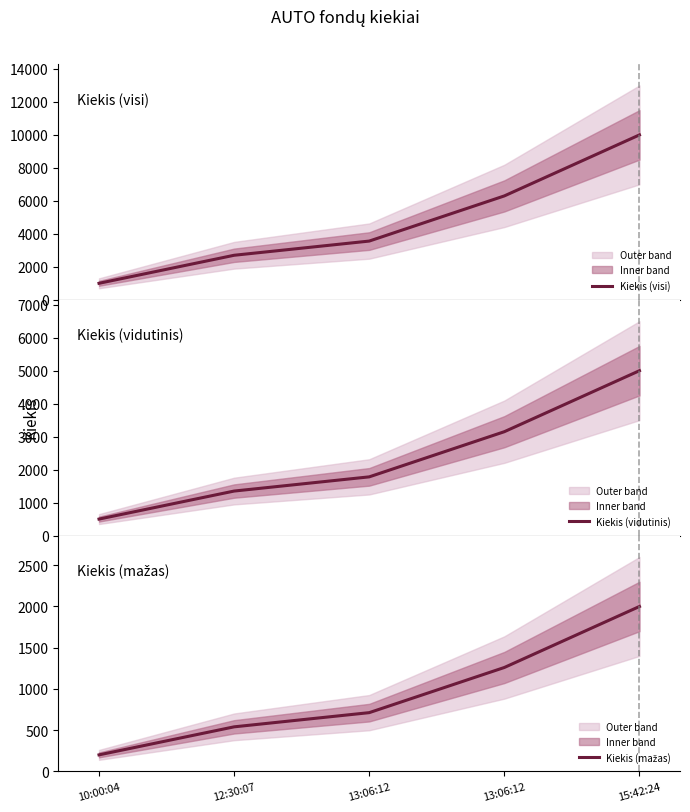

At which category does the chart reach its peak across all series?

15:42:24